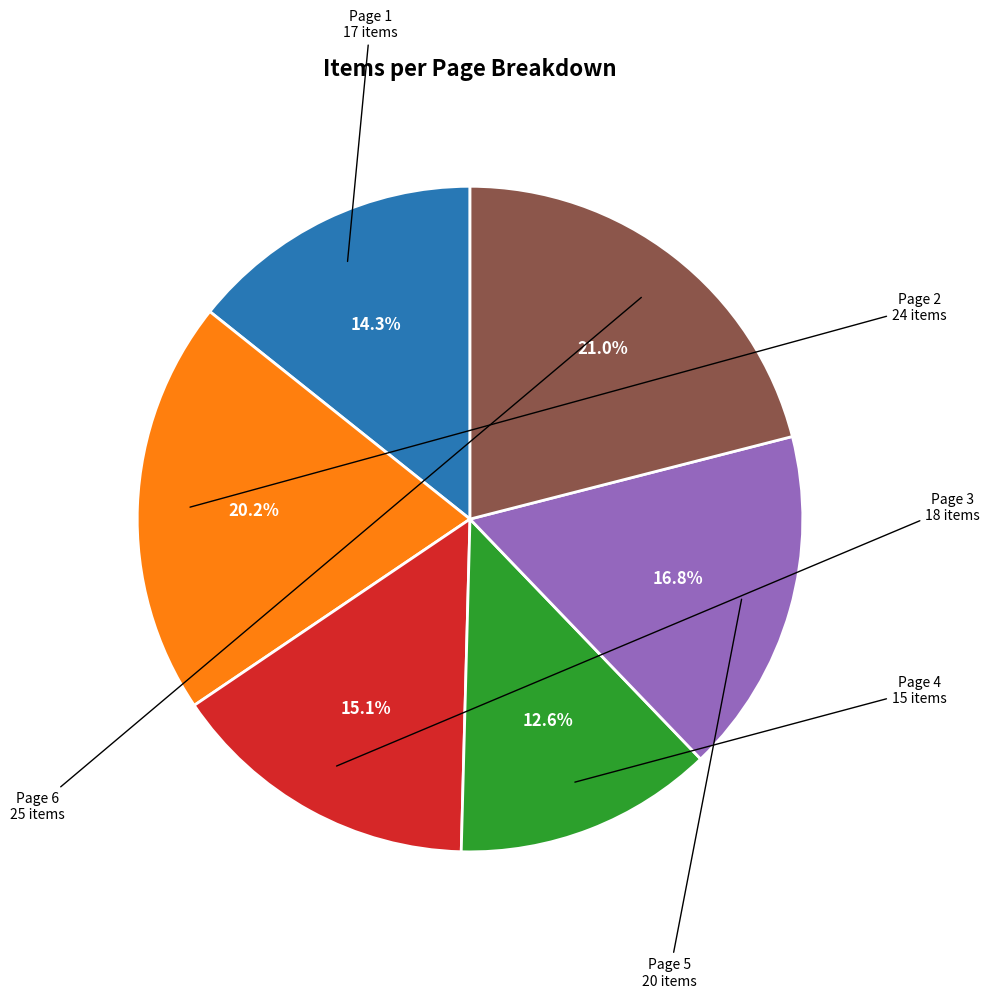

Does any single category account for the majority?

No